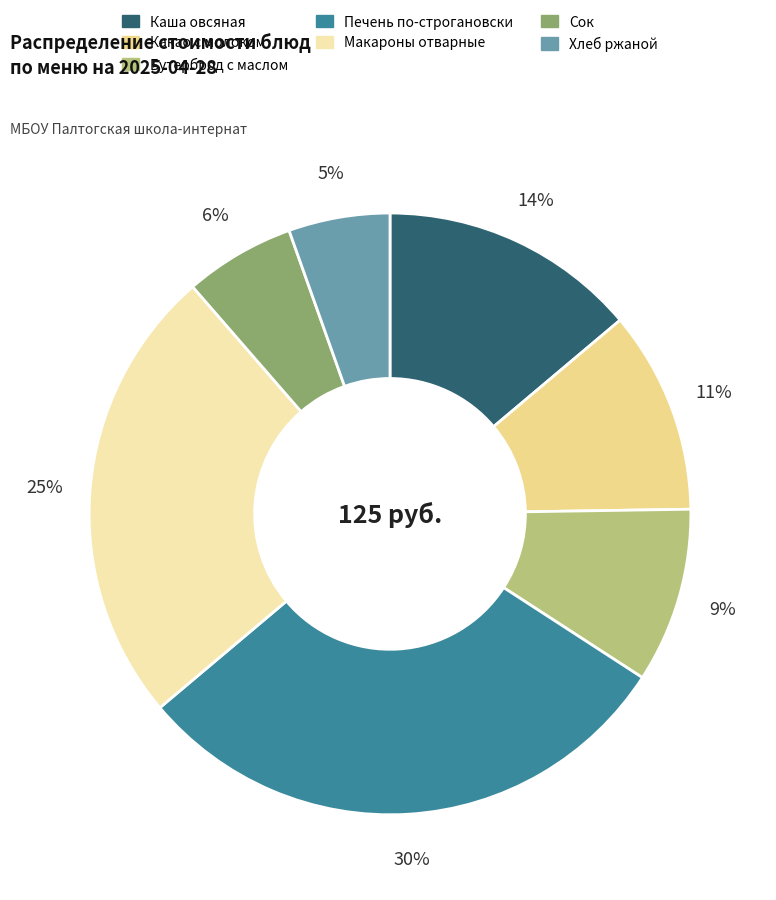

To the nearest percent, what is the average slice percentage?

14%